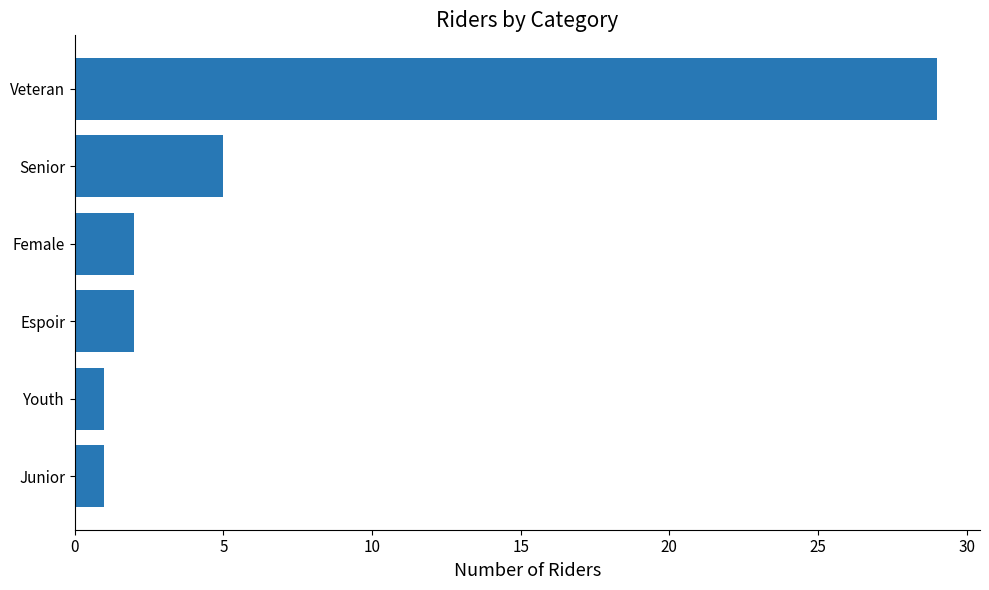

At which label is the value closest to 15?

Senior